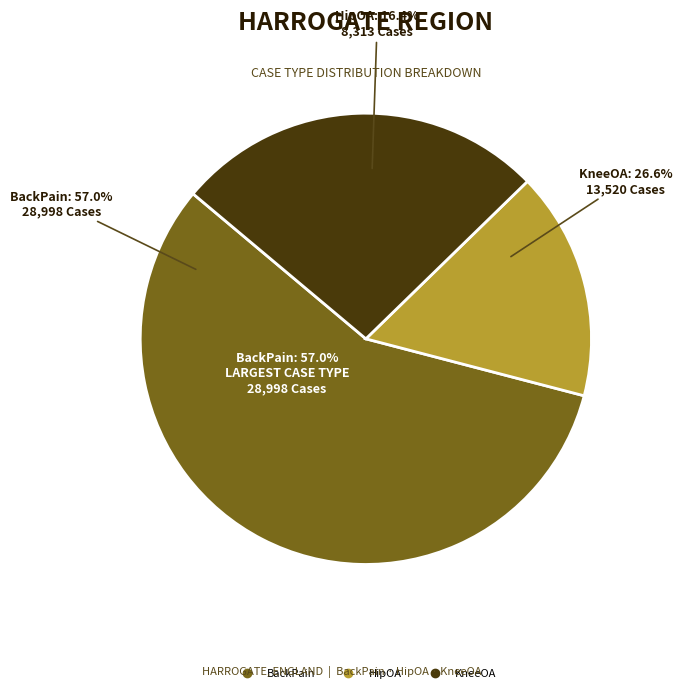

What is the ratio of the value at HipOA to the value at KneeOA?

0.6